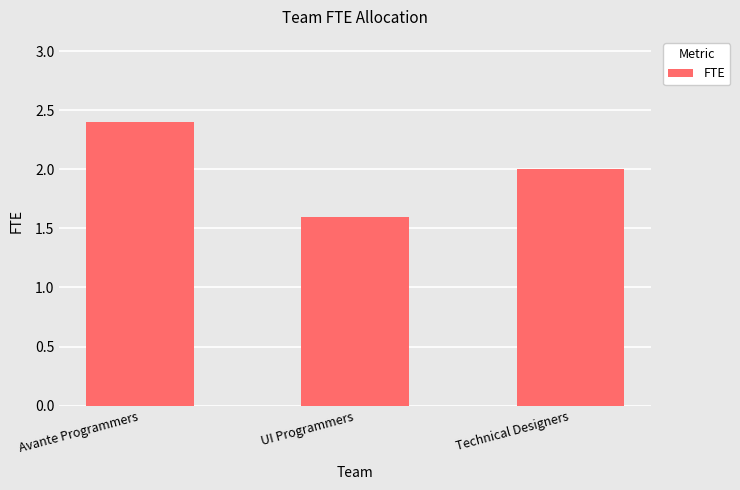

Reading right to left, list all the values displayed in this chart.

2.0	1.6	2.4